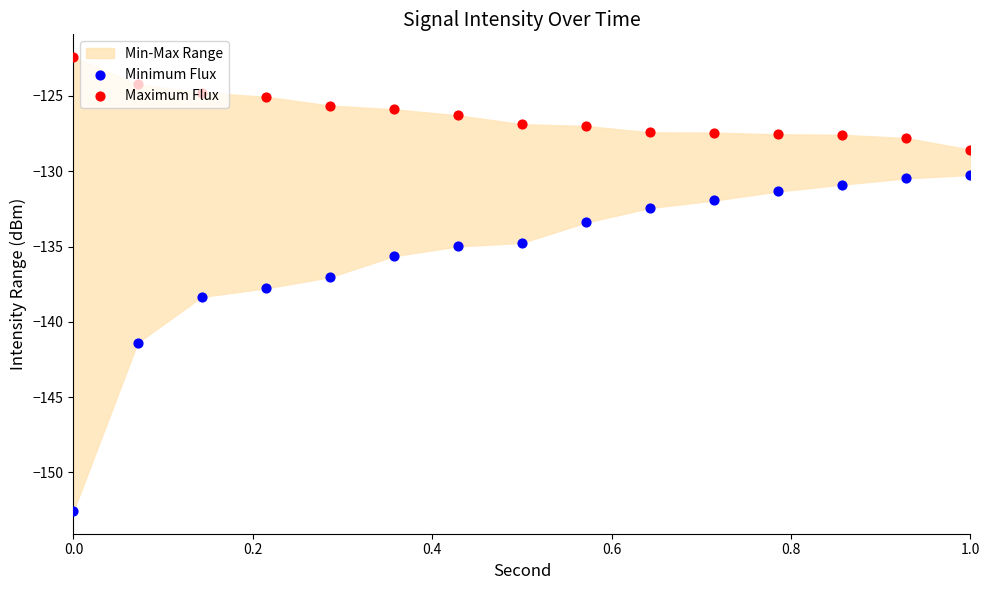

Which series has the largest total across all categories?

Maximum Flux